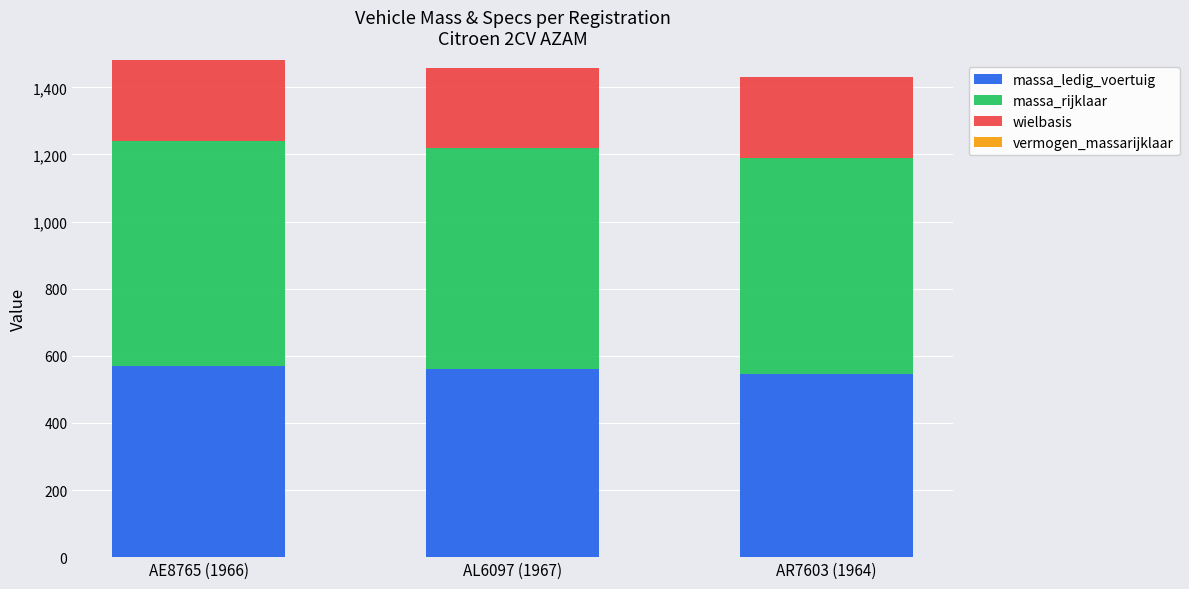

What is the maximum value for massa_ledig_voertuig?

570.0